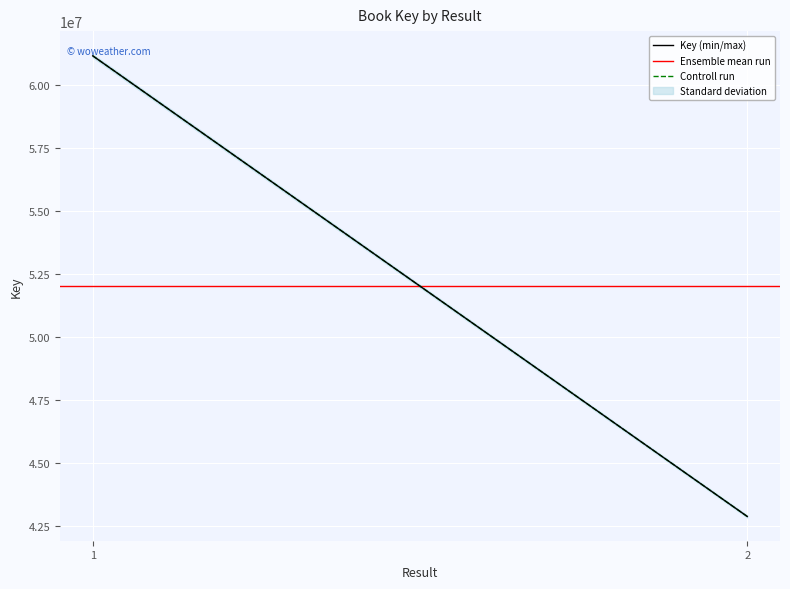

At which category is the sum across all series the highest?

1